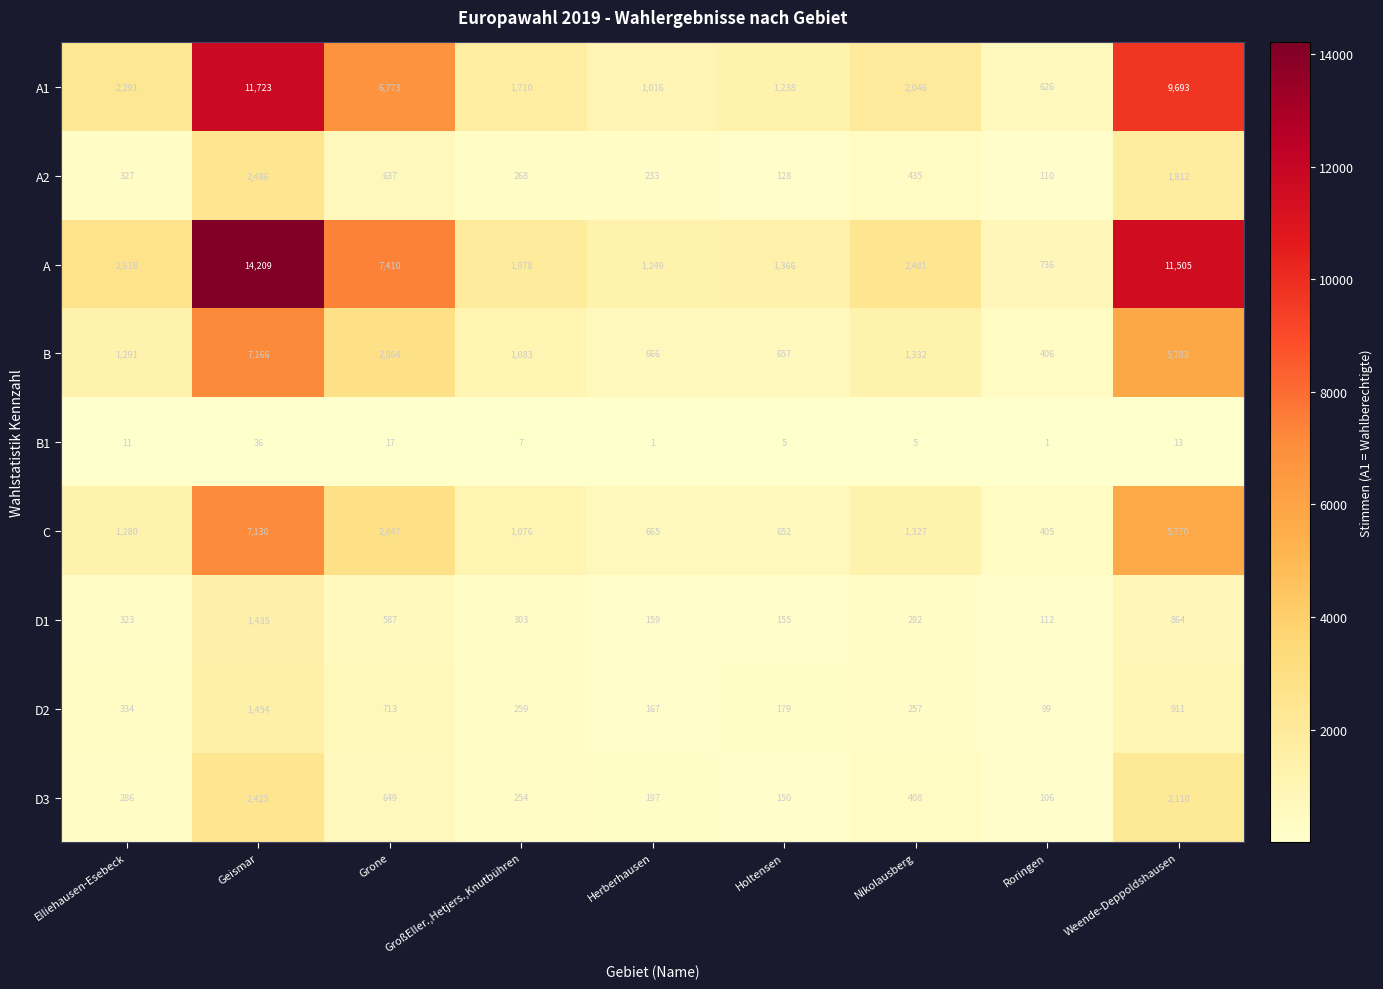

Between GroßEller.,Hetjers.,Knutbühren and Weende-Deppoldshausen, which series saw the biggest shift?

A